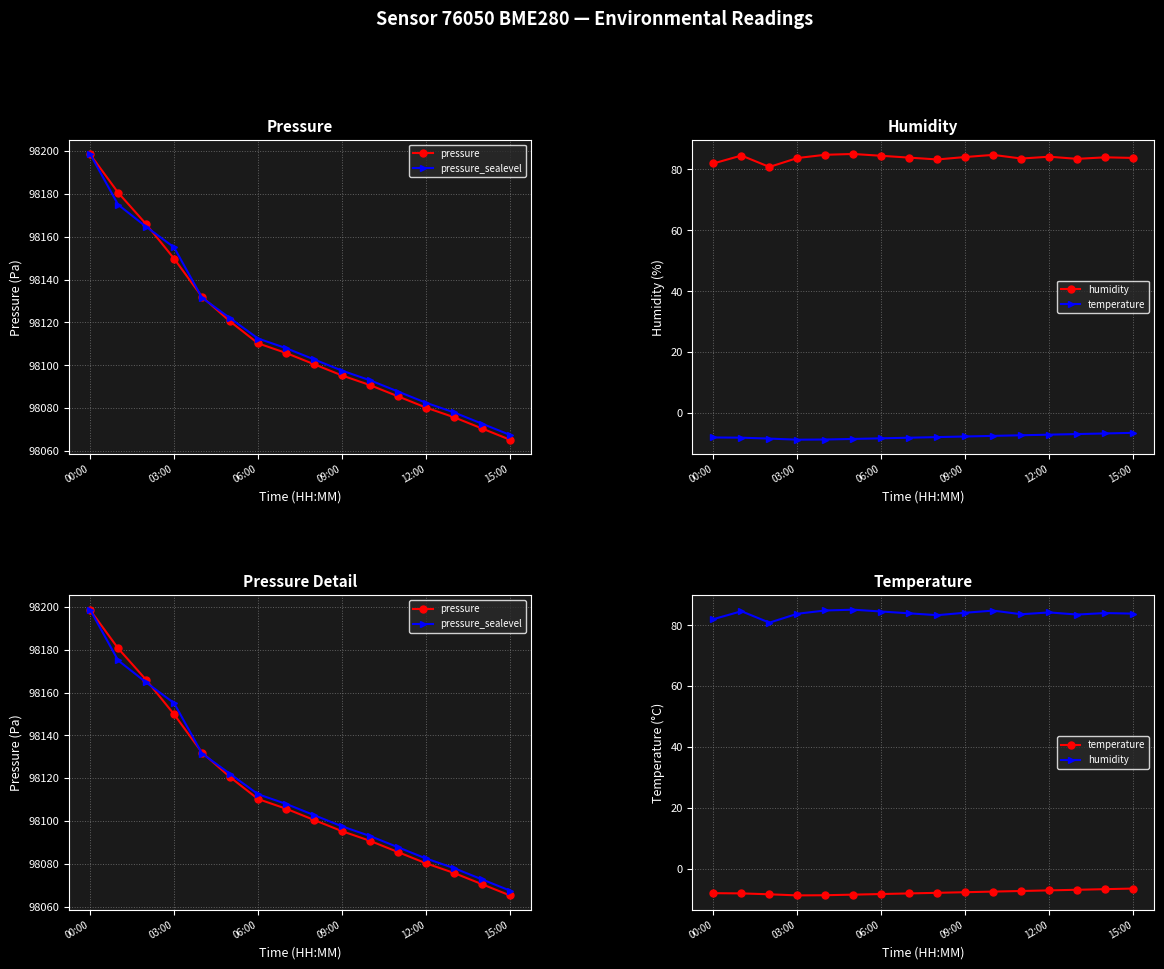

At which label does pressure_sealevel first exceed 98108?

00:00